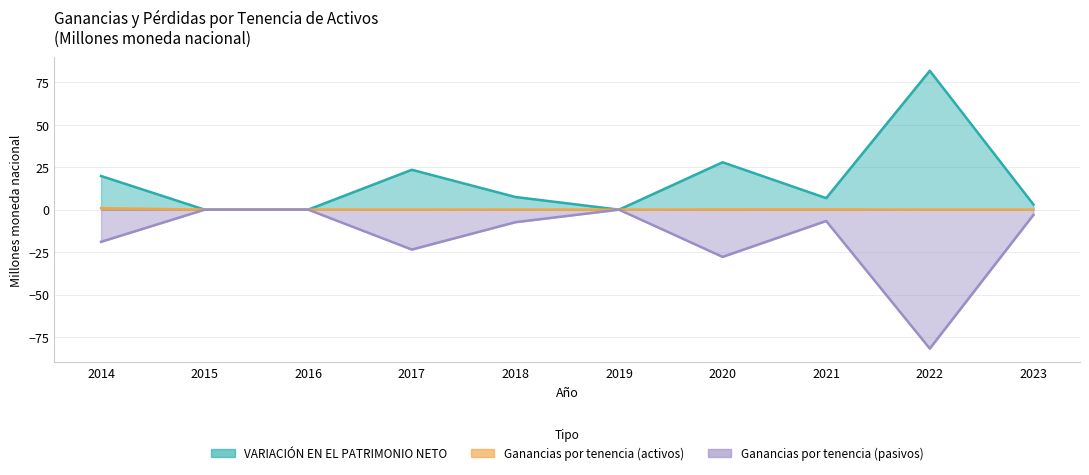

What is the average value of the VARIACIÓN EN EL PATRIMONIO NETO series?

17.1